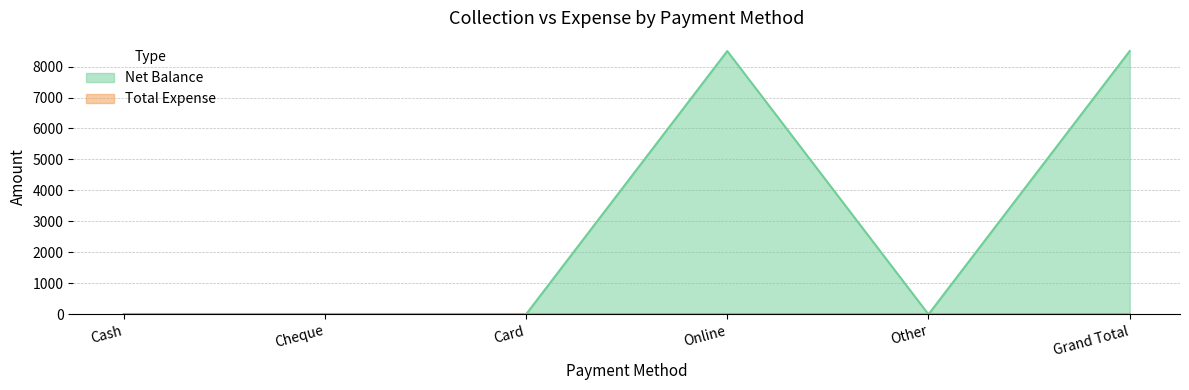

Rank the categories by value from lowest to highest.

Cash, Cheque, Card, Other, Online, Grand Total